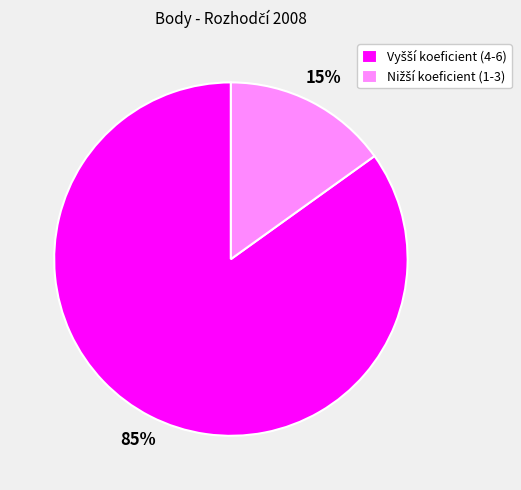

To the nearest percent, what is the difference between the largest and smallest slice percentages?

70%